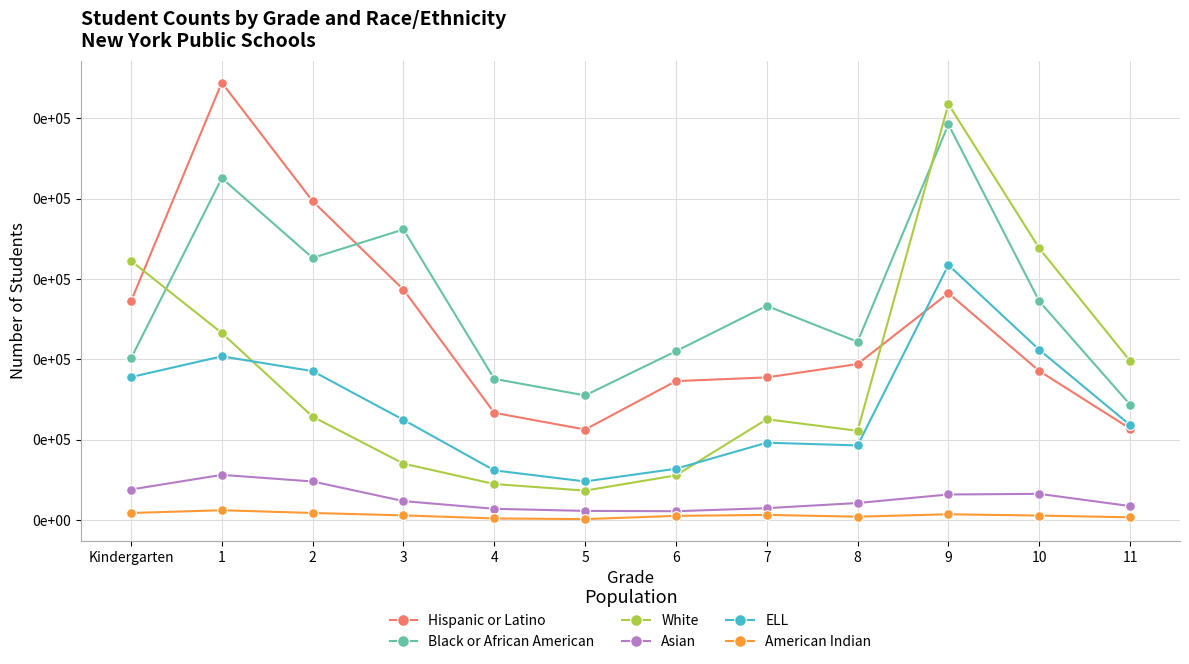

List the labels in order of American Indian value, largest first.

1, Kindergarten, 2, 9, 7, 3, 10, 6, 8, 11, 4, 5